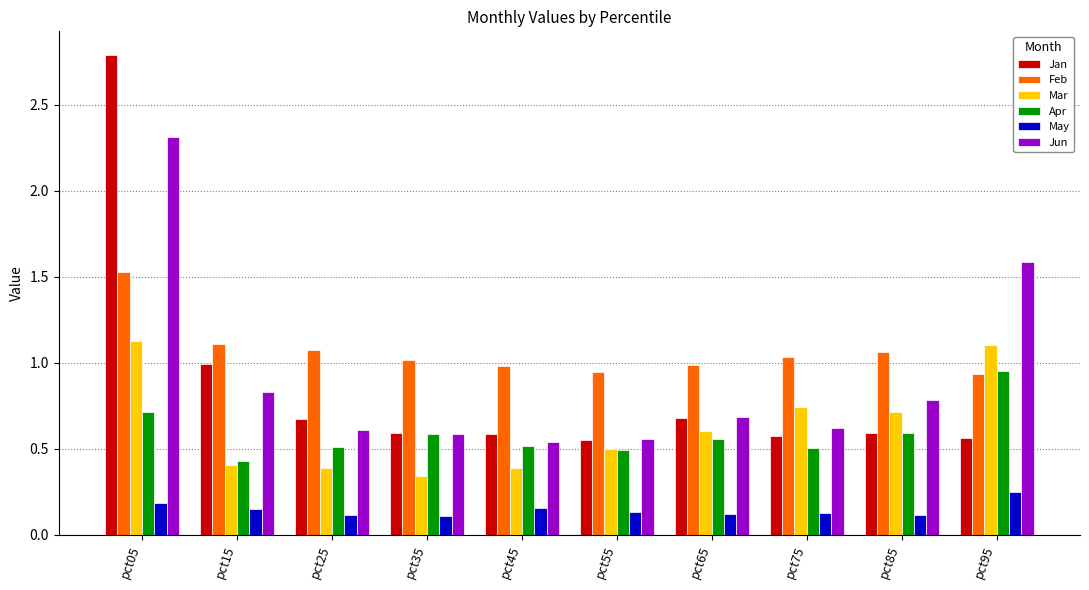

Where is Jan nearest to the value 1?

pct15